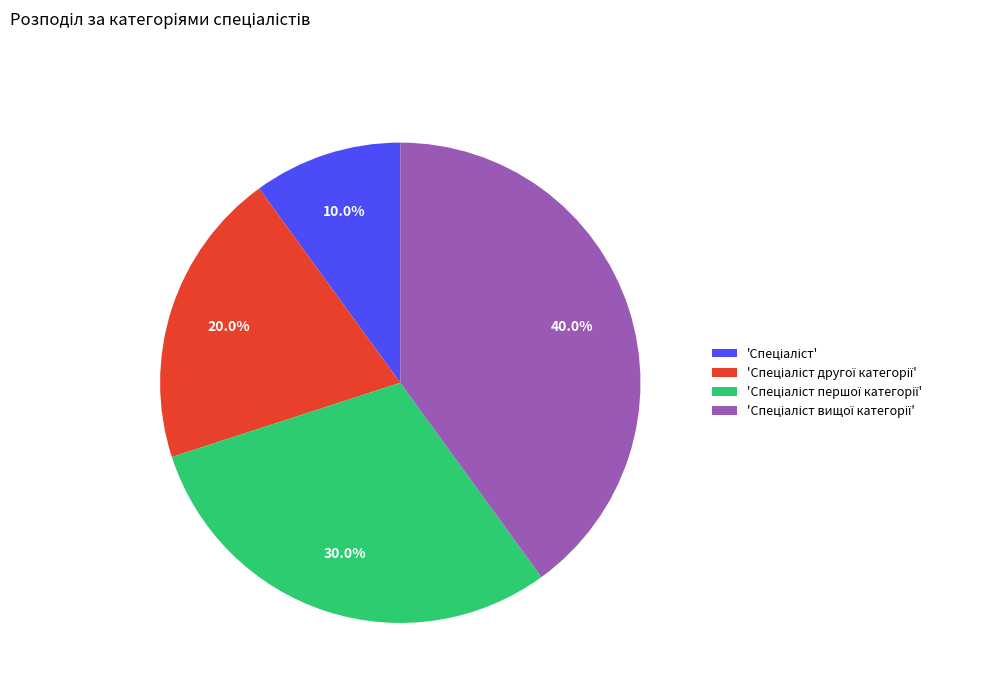

Is there any slice that represents more than half of the pie?

No